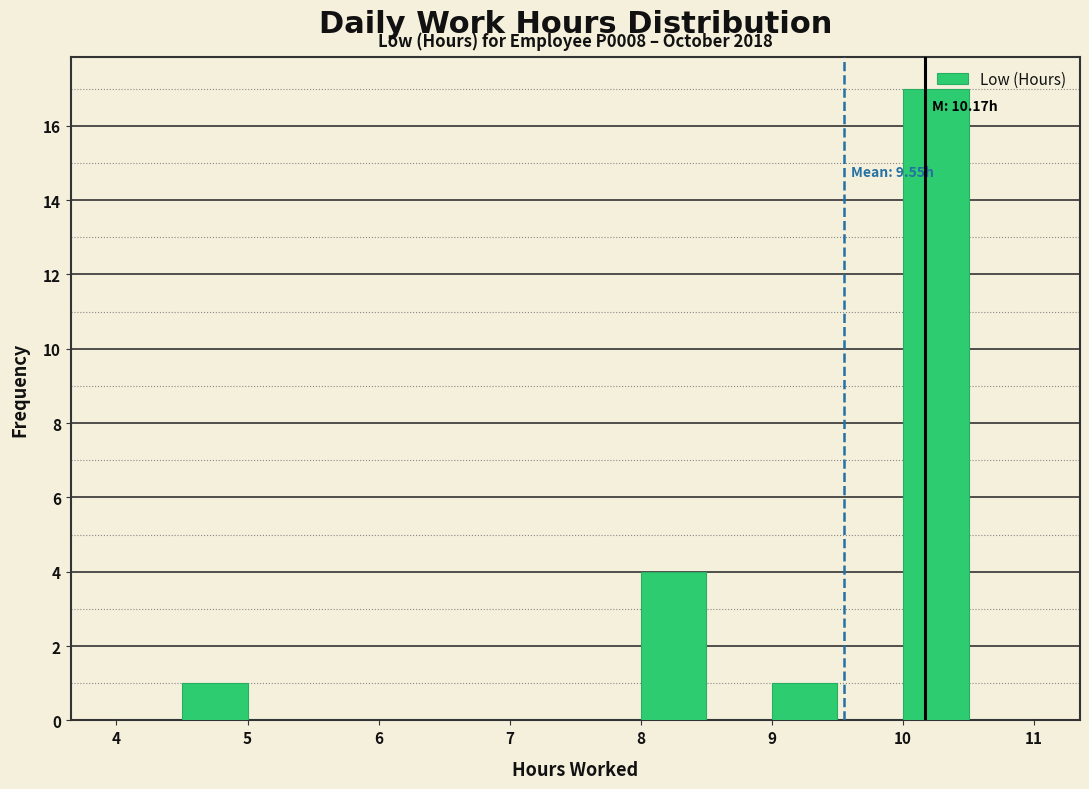

Over which range of the x-axis is the bar tallest?

10.0 to 10.5